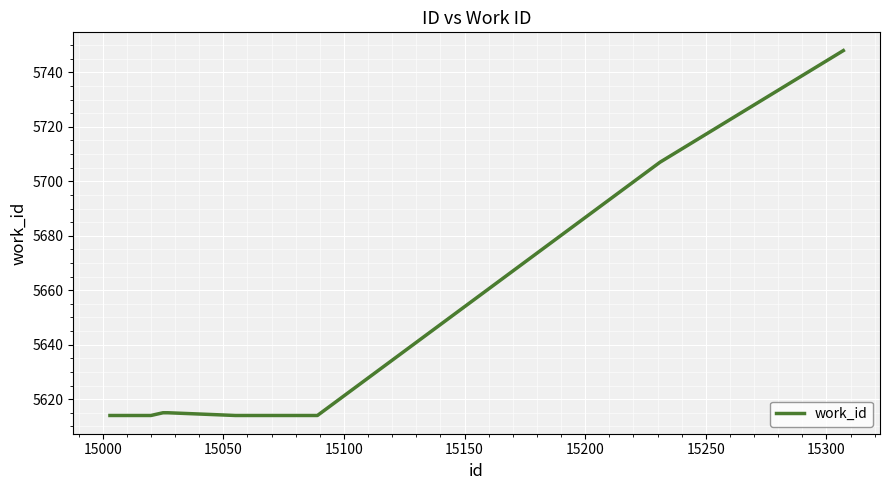

What is the maximum value shown in the chart?

5748